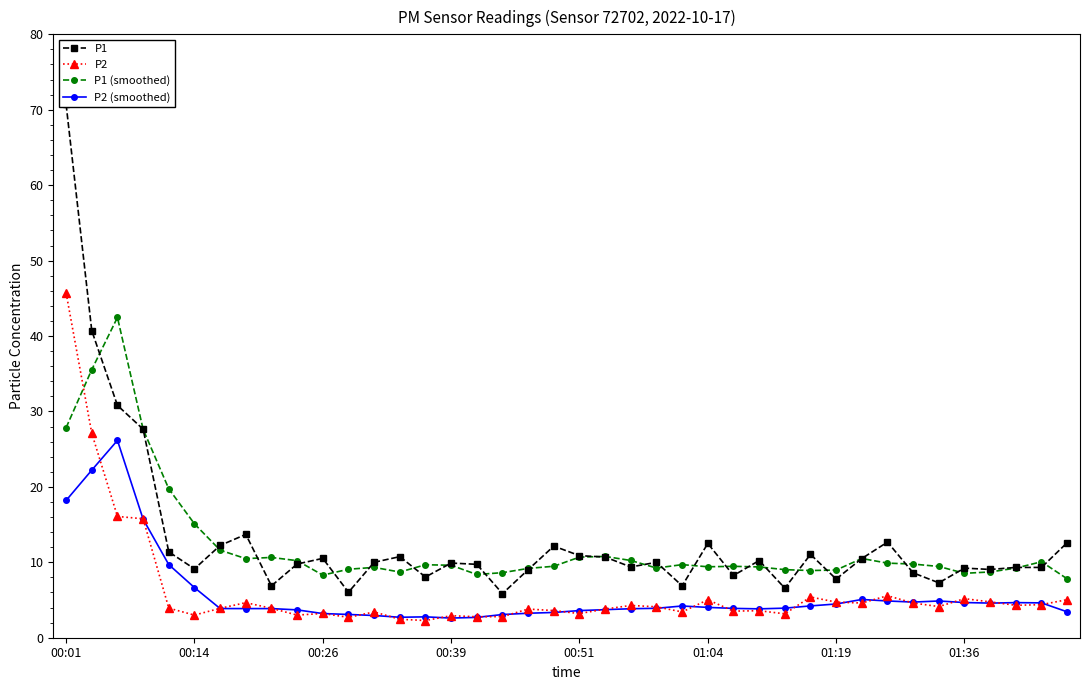

Rank the series by their maximum value, from highest to lowest.

P1, P2, P1 (smoothed), P2 (smoothed)